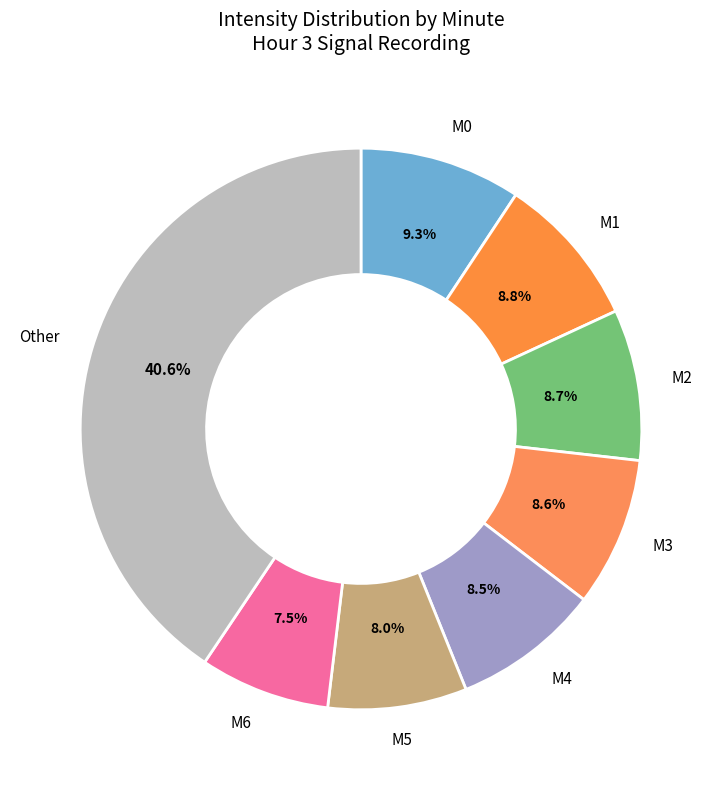

What percentage do M6 and M4 together represent?

16.0%